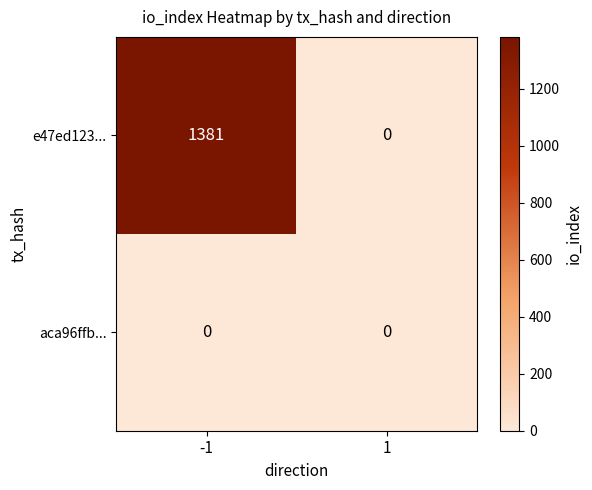

The value of e47ed123... at -1 is 1381. True or false?

True